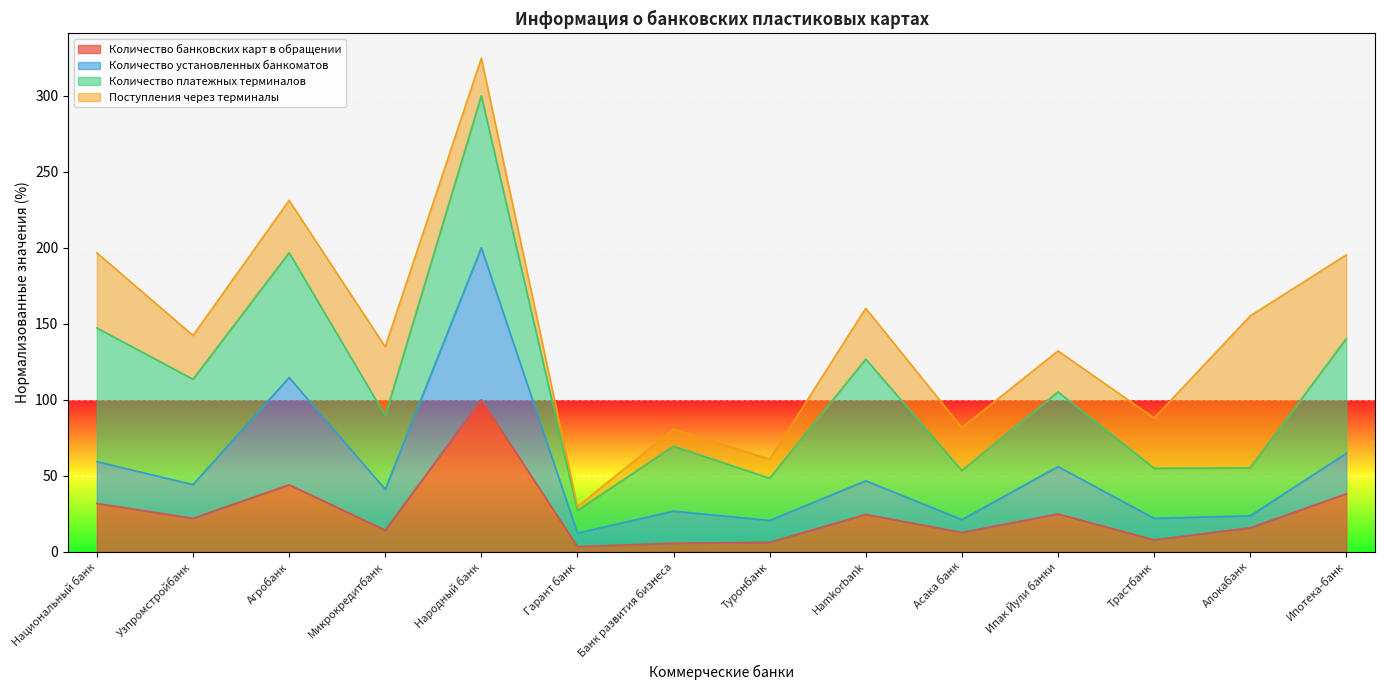

At which category is the sum across all series the highest?

Народный банк